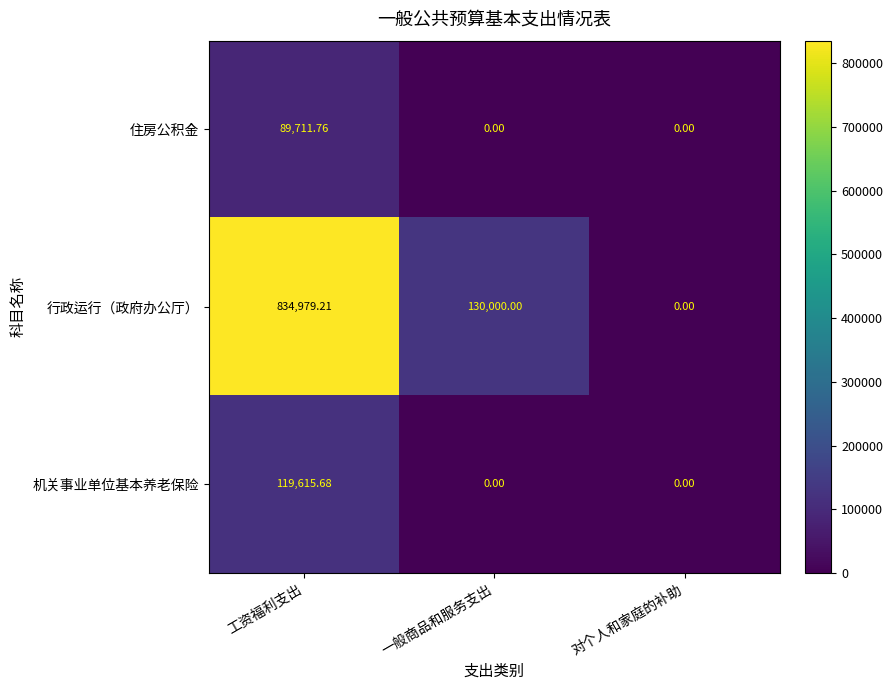

Which series changed the most between 工资福利支出 and 对个人和家庭的补助?

行政运行（政府办公厅）